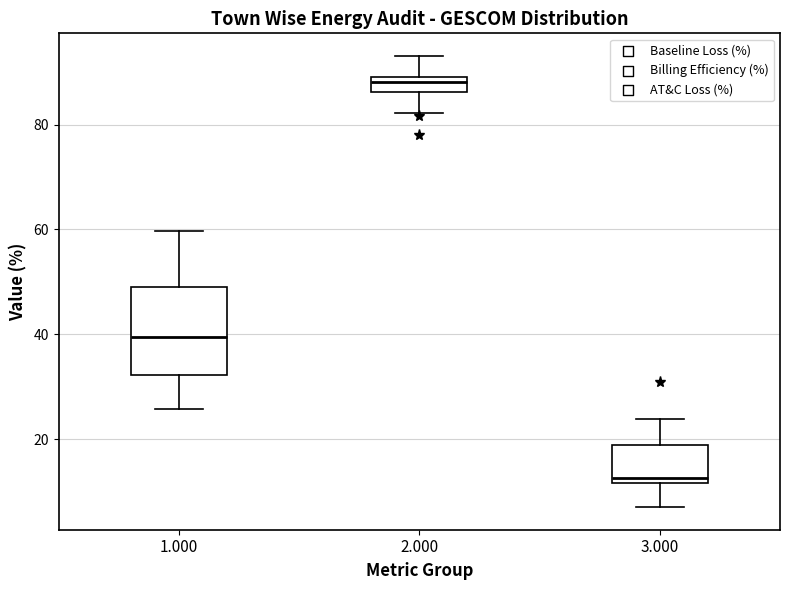

Which box has the highest median line?

2.000